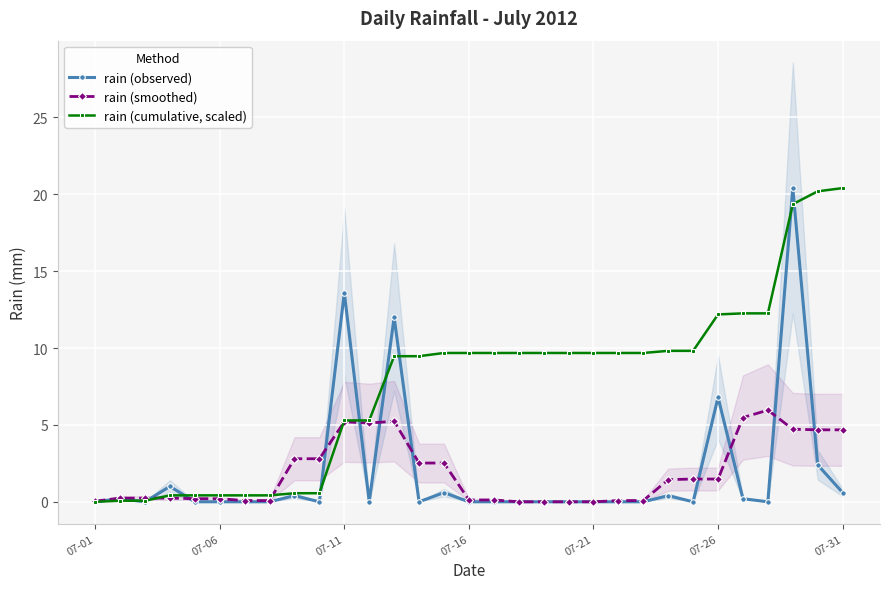

True or false: rain (smoothed) has more than 2 points higher than both neighbors.

True